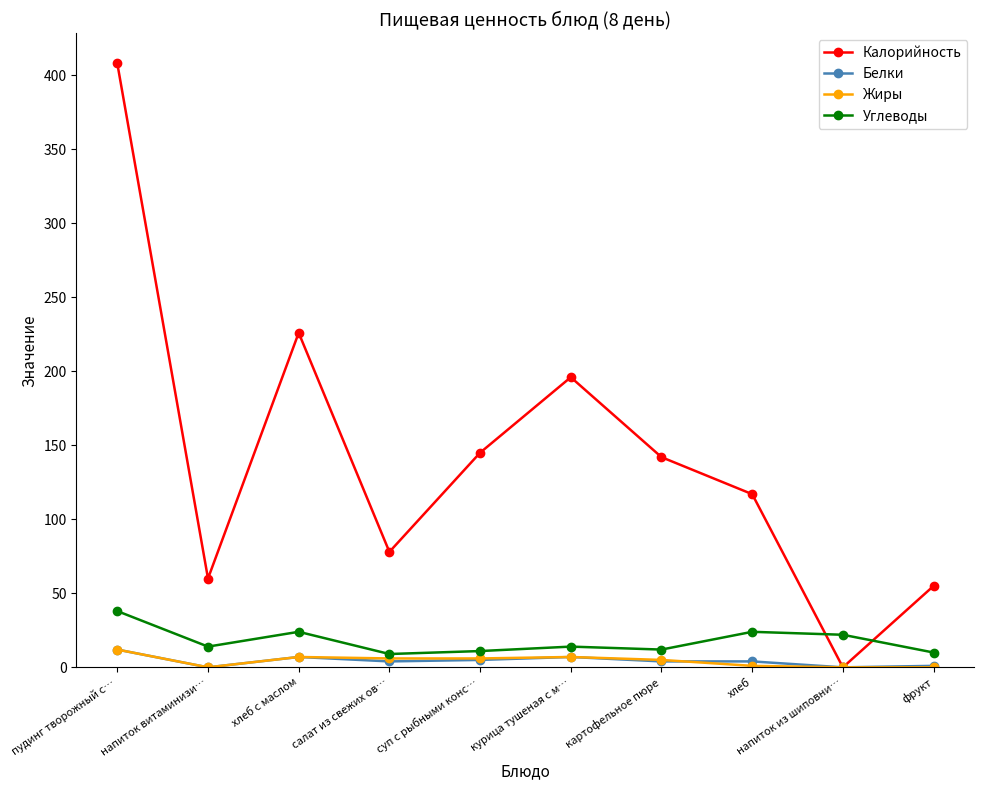

At which category does Калорийность reach its first local peak?

хлеб с маслом